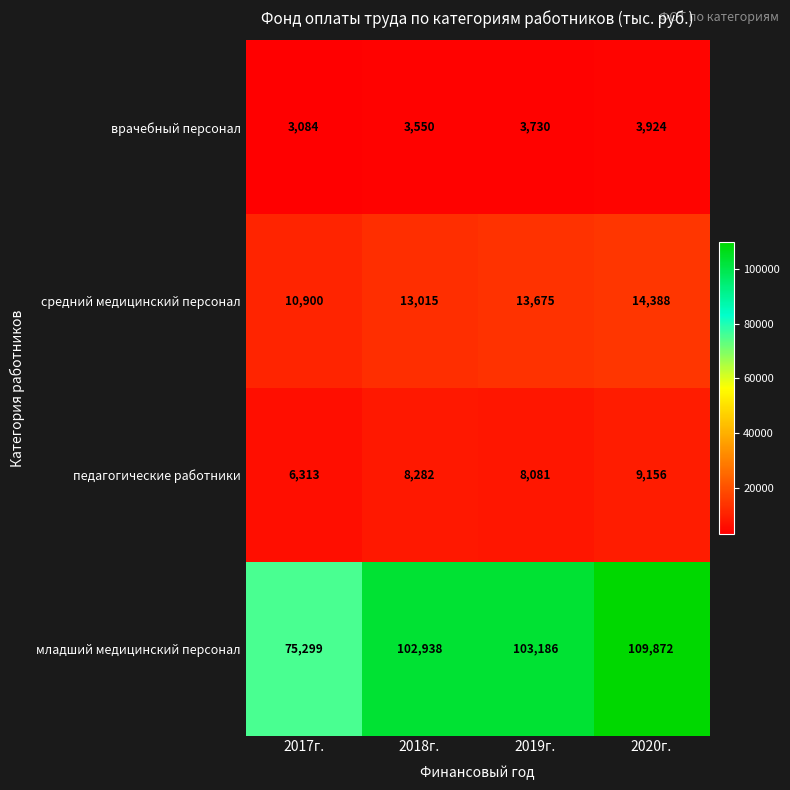

The value of педагогические работники at 2019г. is 8081. True or false?

True